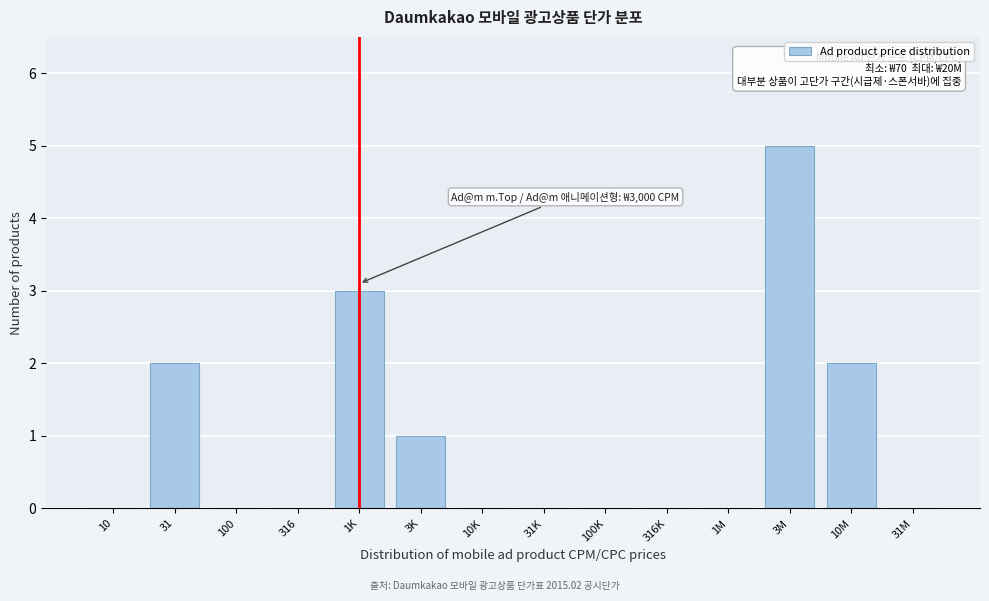

Reading left to right, what are all the values shown in this chart?

10=0	31=2	100=0	316=0	1K=3	3K=1	10K=0	31K=0	100K=0	316K=0	1M=0	3M=5	10M=2	31M=0